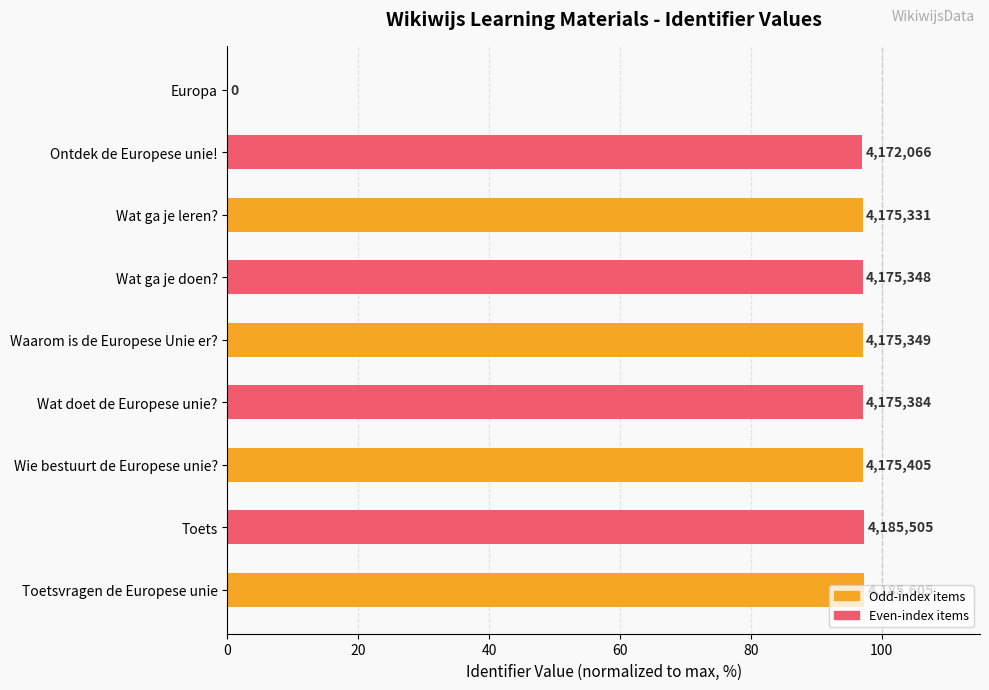

Are the bars horizontal?

Yes